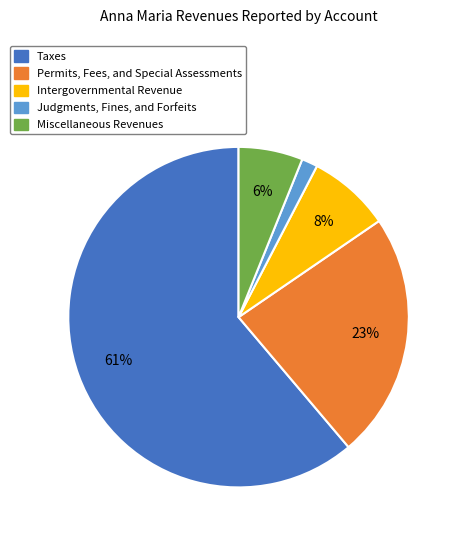

Combined, do Intergovernmental Revenue and Taxes account for over 50%?

Yes